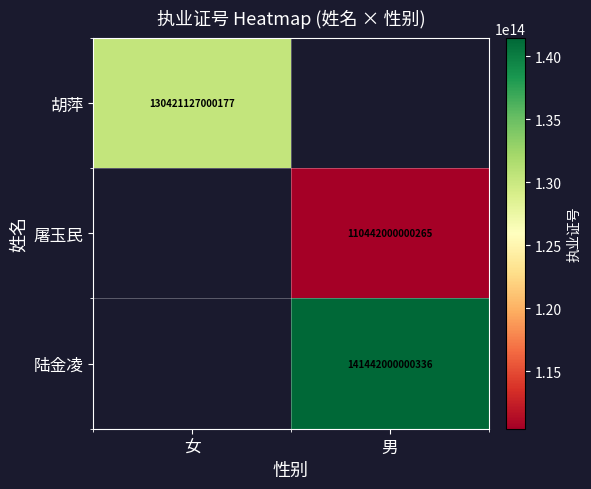

The value of 屠玉民 at 男 is 110442000000265. True or false?

True